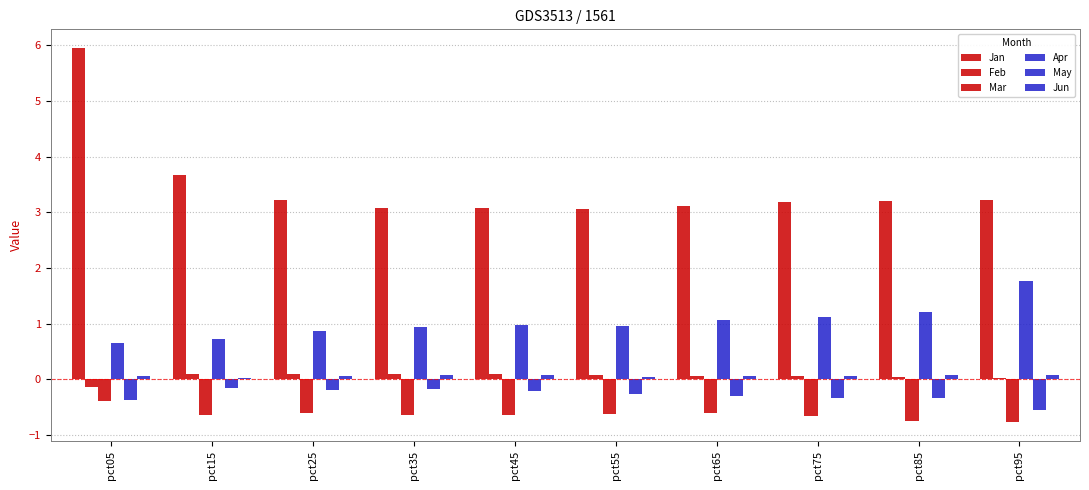

What is the sum of all May values?

-2.9